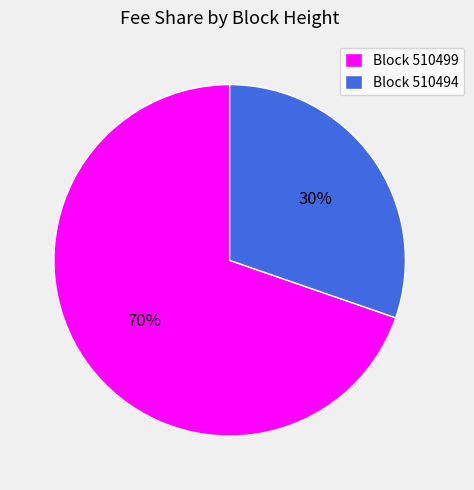

Count the number of slices in the pie.

2